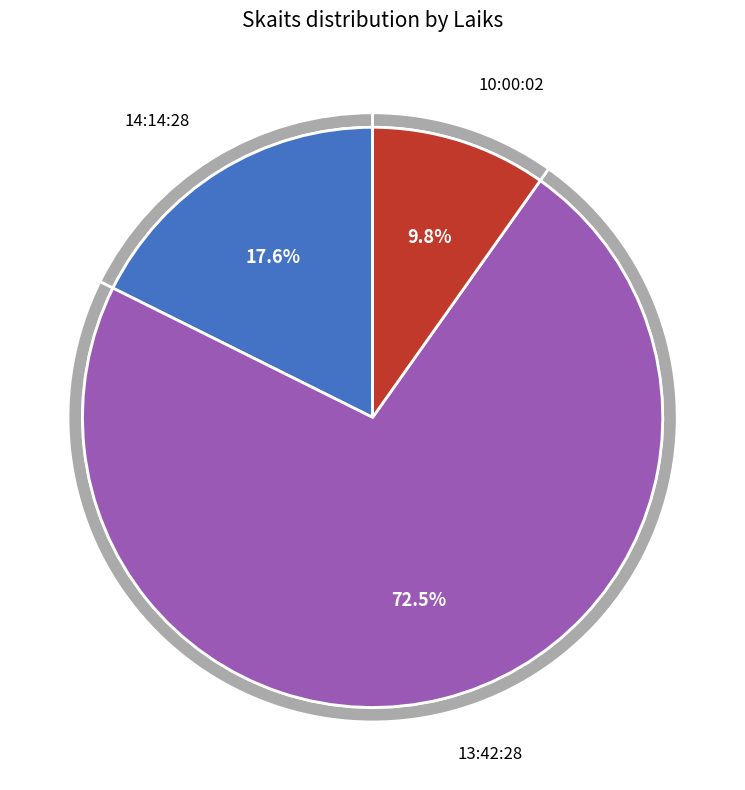

Which slice is the smallest?

10:00:02